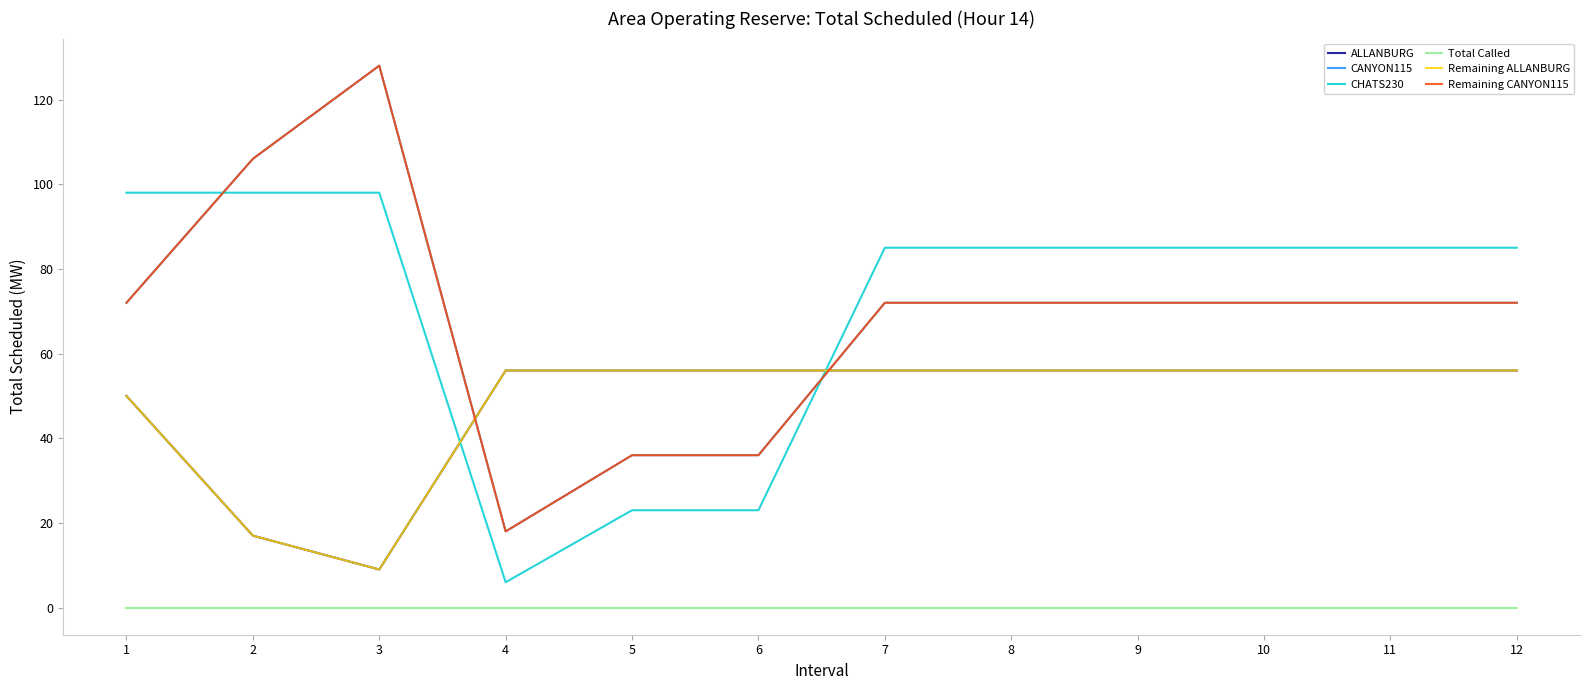

Is this an area chart (filled region under the line)?

No